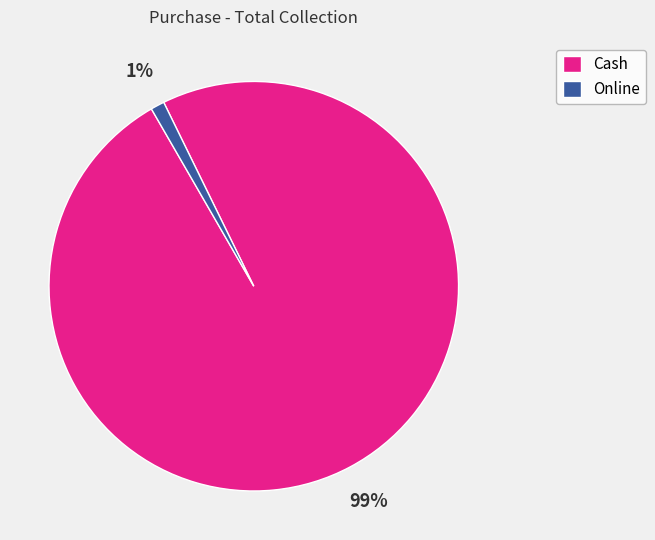

How many slices are in this pie chart?

2